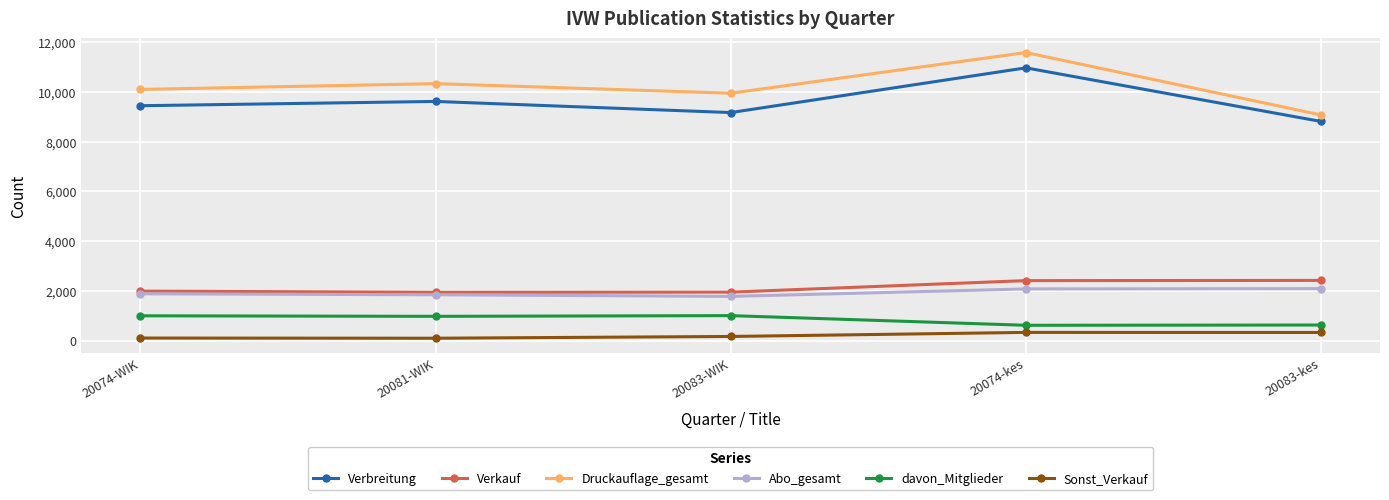

How many values in the Druckauflage_gesamt series are below 10098?

2